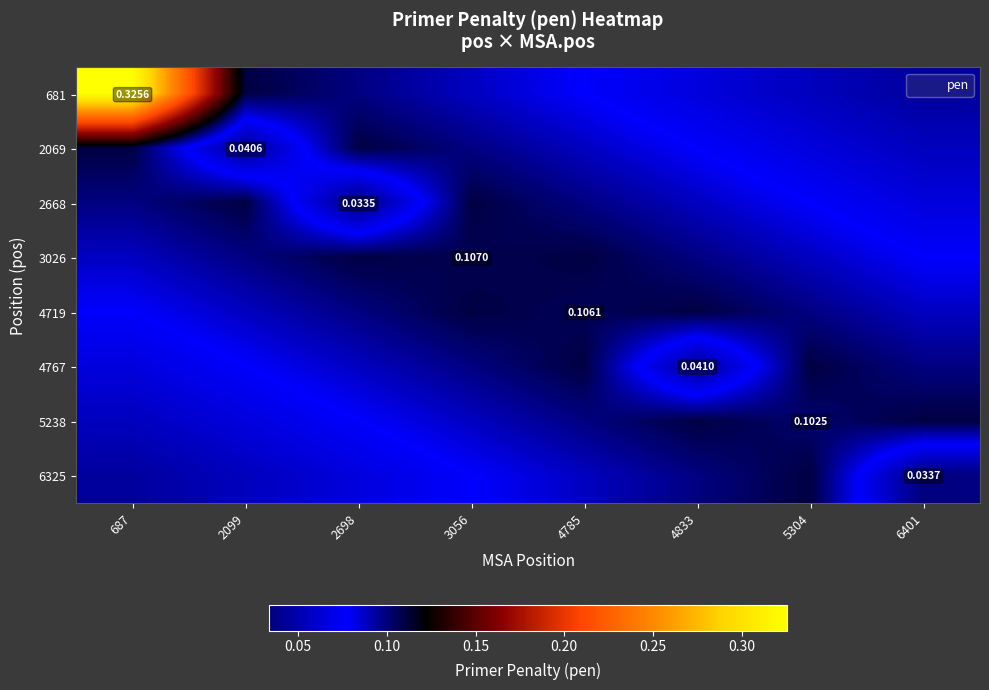

Which series has the widest spread of values?

681